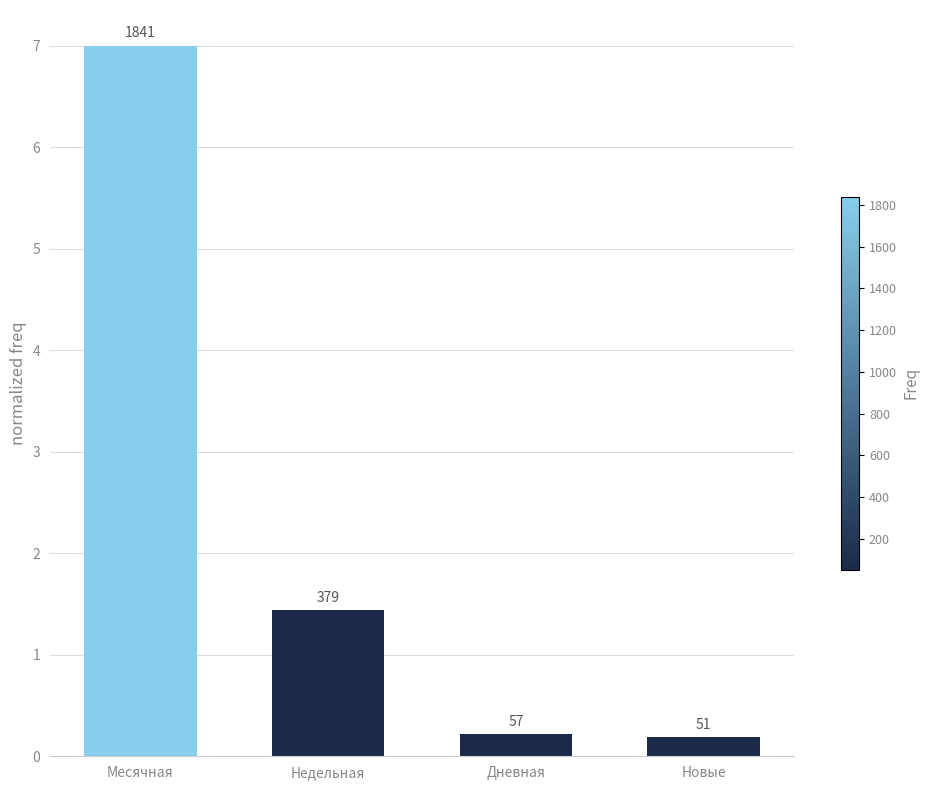

What is the label of the 4th bar from the right?

Месячная